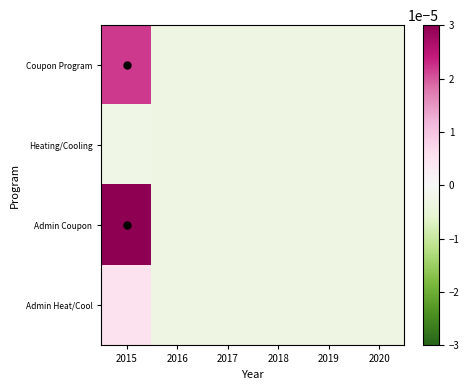

Which series has the largest total across all categories?

Admin Coupon